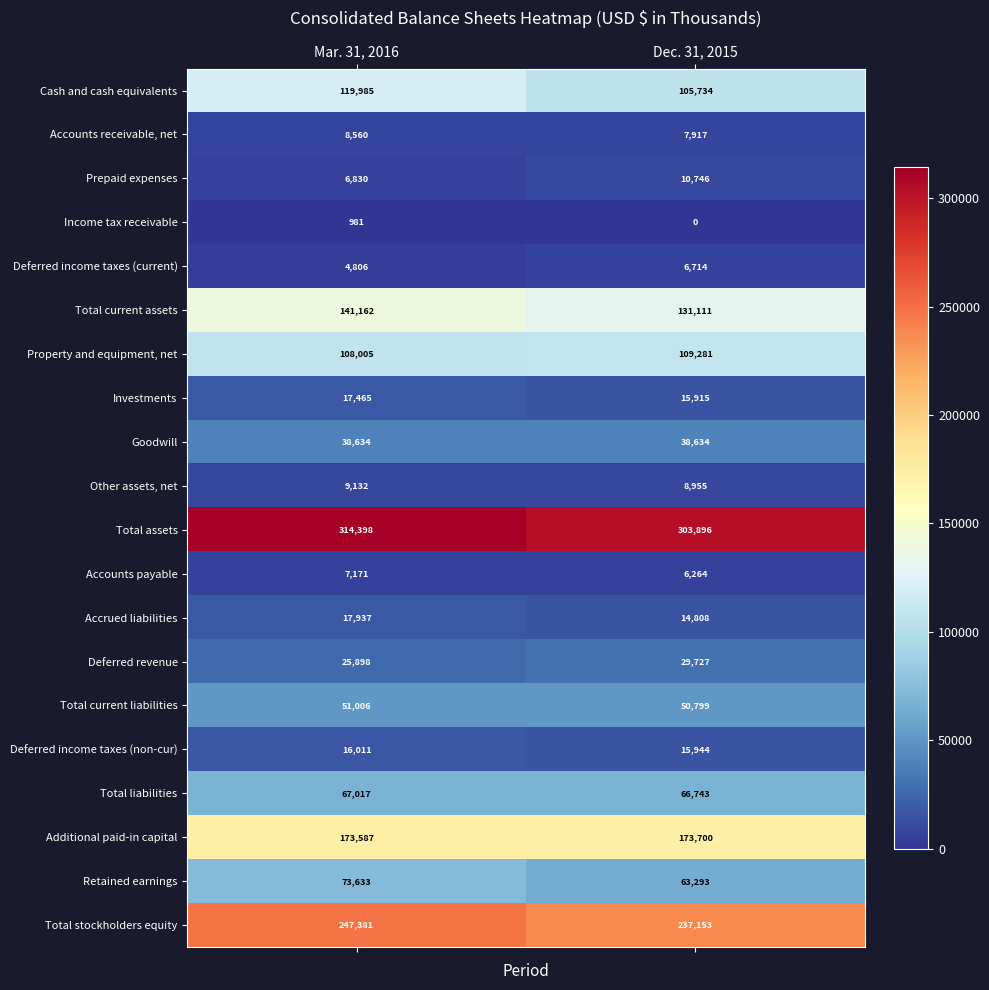

What is the maximum value shown in the chart?

314398